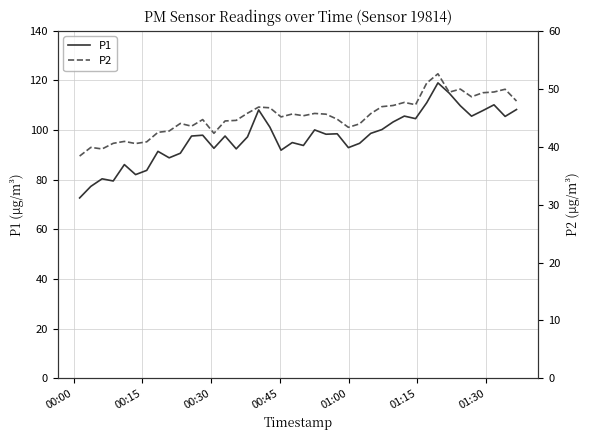

True or false: P1 and P2 intersect in this chart.

False